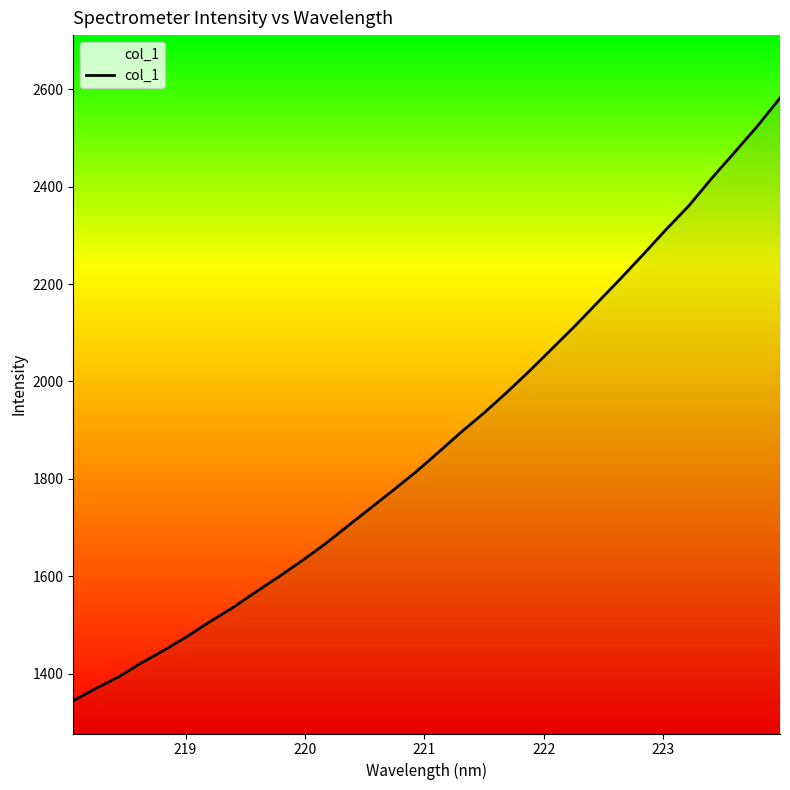

What is the difference between the maximum and minimum values?

1237.4